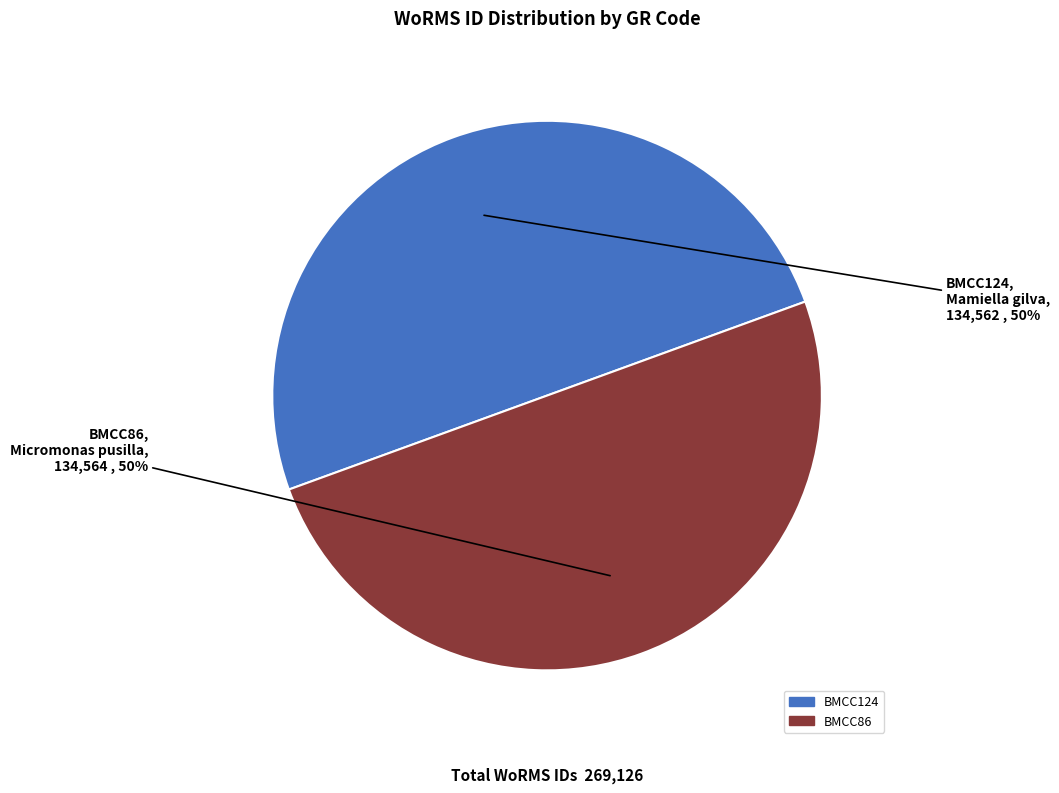

To the nearest percent, what is the combined percentage of BMCC124 and BMCC86?

100%